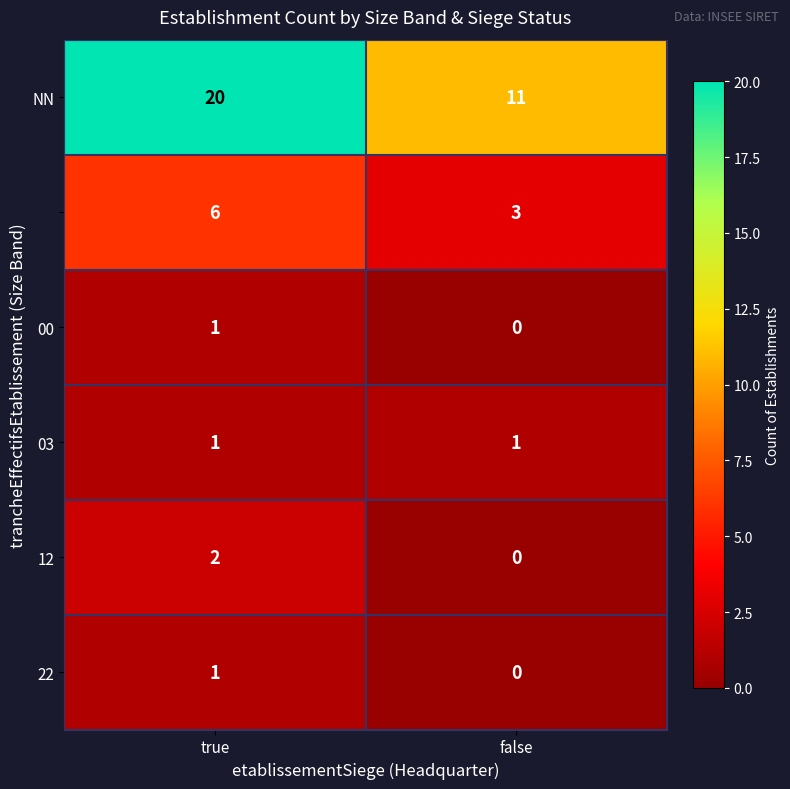

Which category has the lowest value across all series?

false